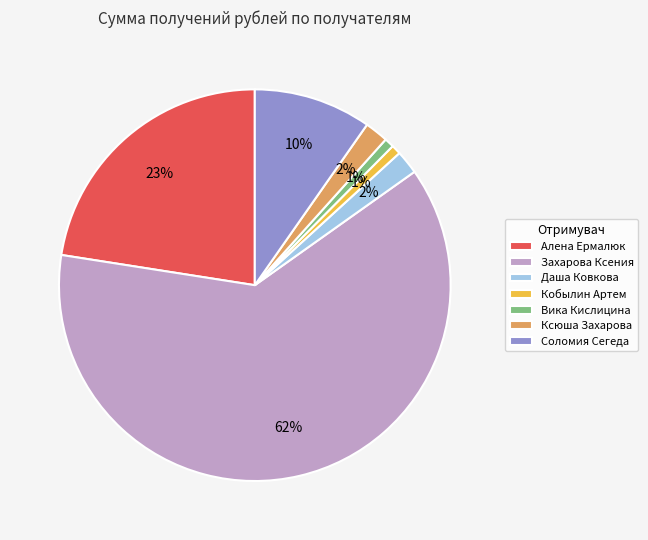

What is the largest slice in the pie chart?

Захарова Ксения